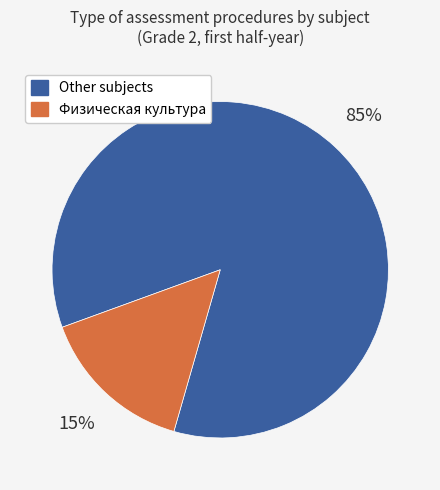

To the nearest percent, what portion does Физическая культура represent?

15%